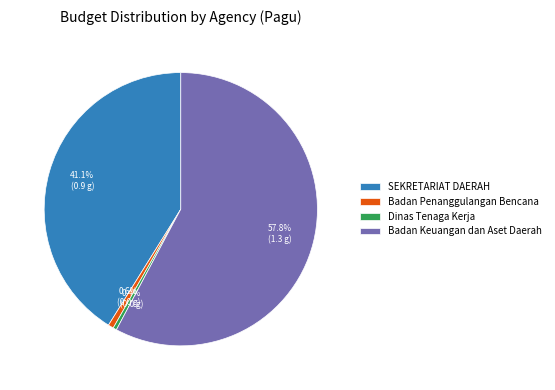

Which slice is the largest?

Badan Keuangan dan Aset Daerah